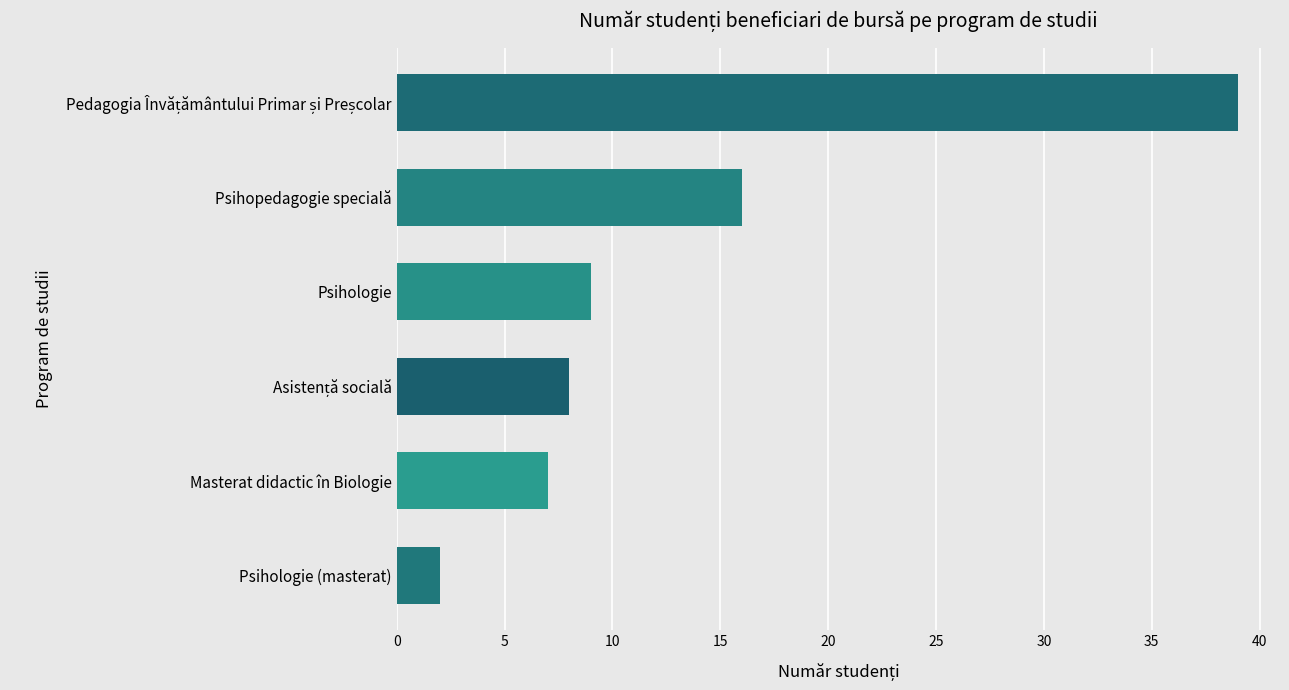

What is the average value?

14